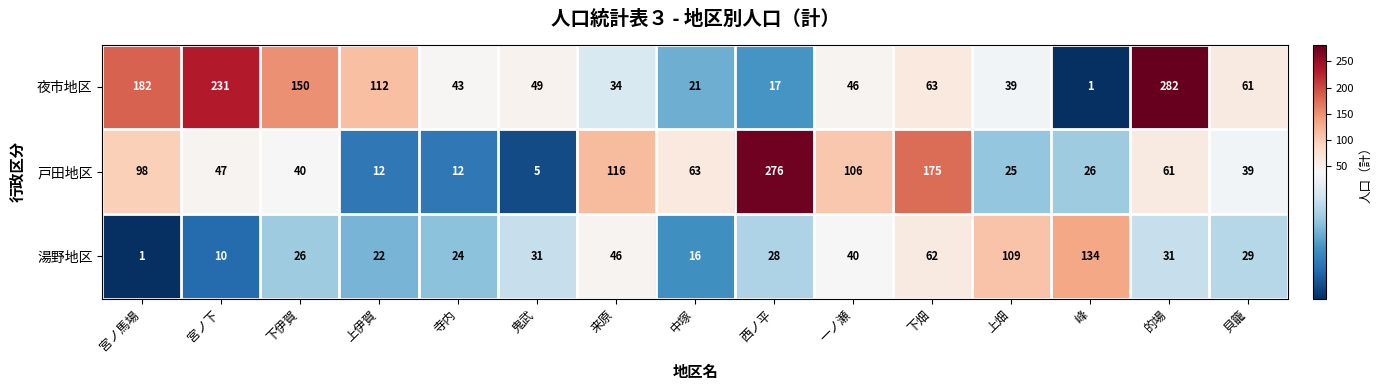

The value of 夜市地区 at 一ノ瀬 is 46. True or false?

True